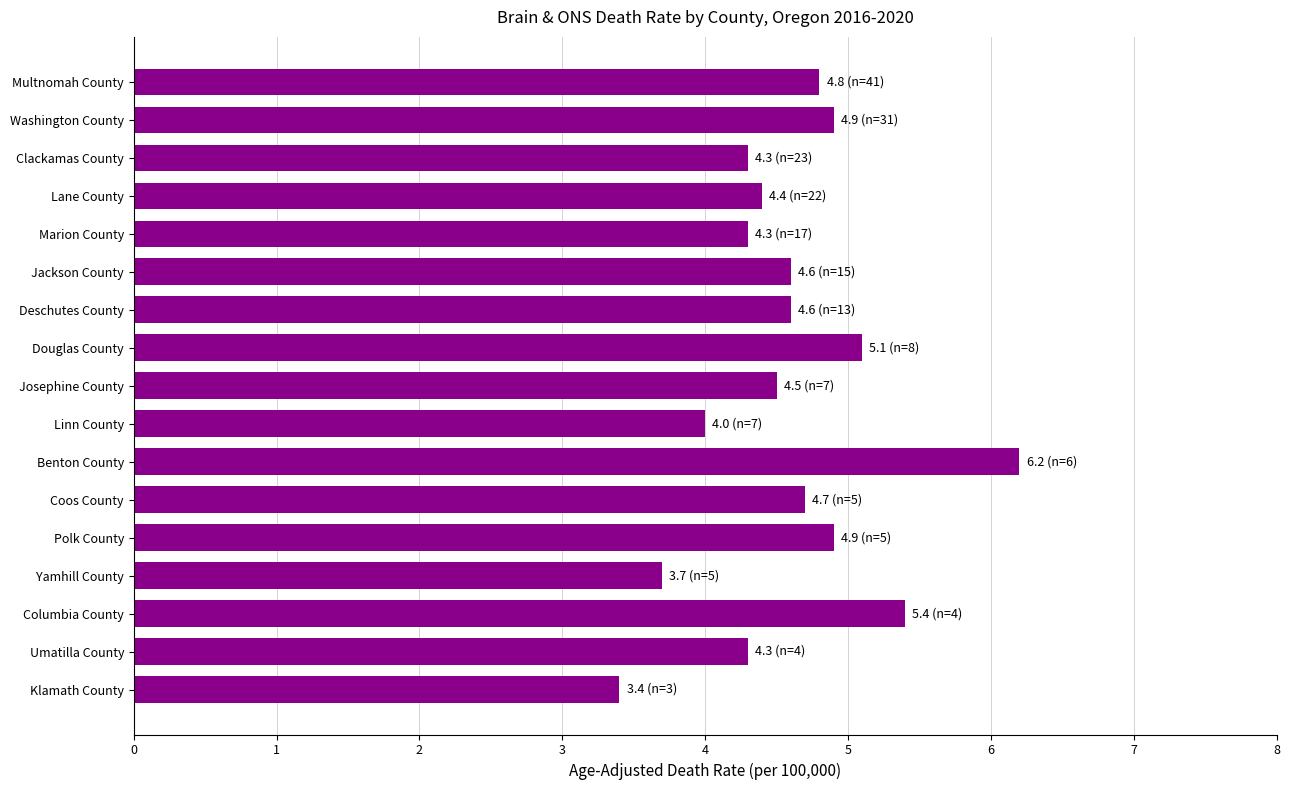

Which category has the lowest value across all series?

Klamath County